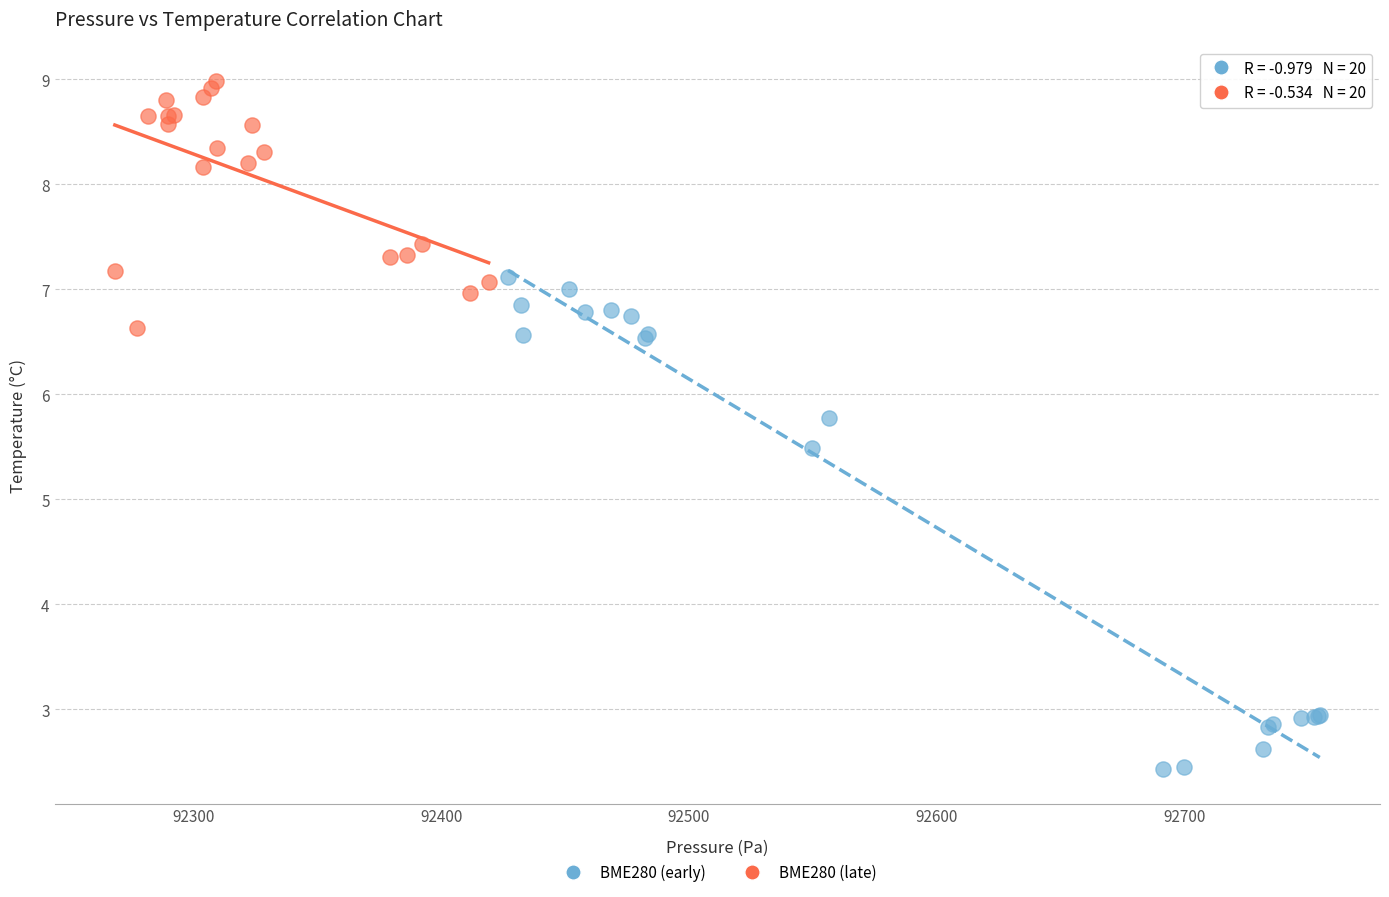

What are all the series names shown in the legend?

BME280 (early), BME280 (late)